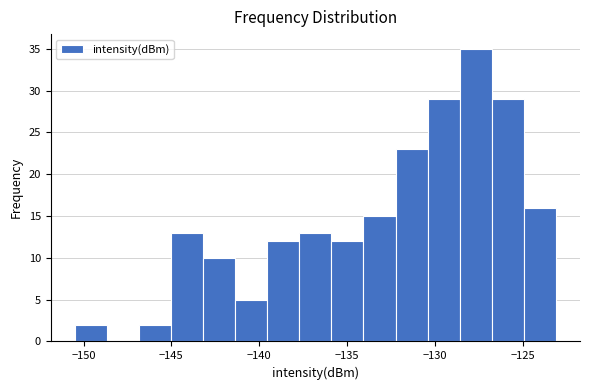

Read against the x-axis, roughly where is the centre of the tallest bar?

-127.5